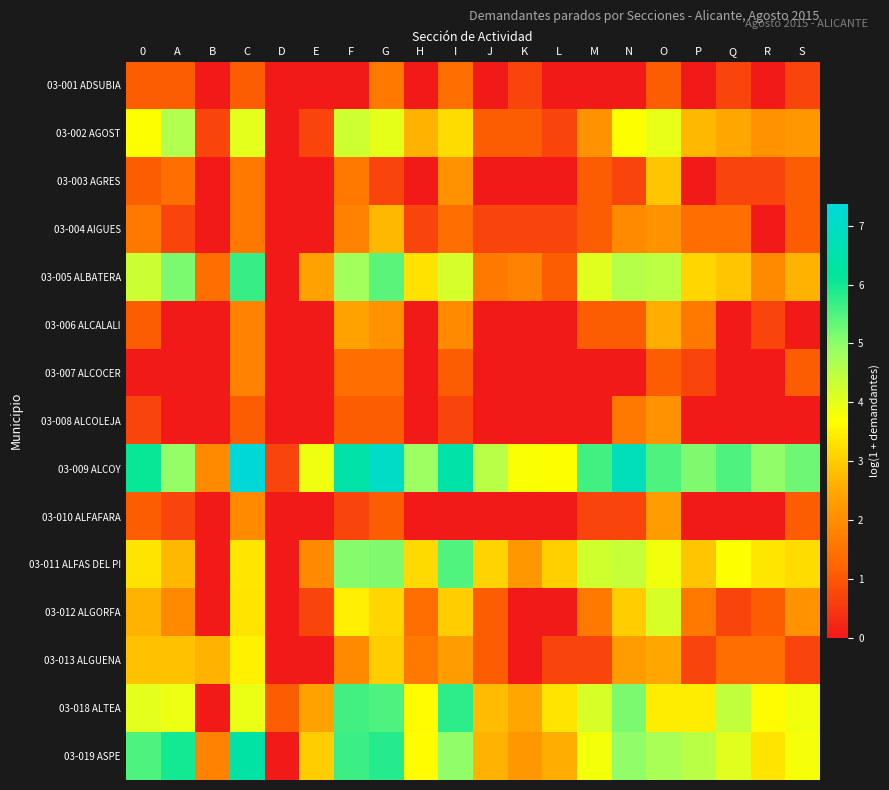

At S, list the series in order from smallest to largest.

03-006 ALCALALI, 03-008 ALCOLEJA, 03-001 ADSUBIA, 03-013 ALGUENA, 03-003 AGRES, 03-004 AIGUES, 03-007 ALCOCER, 03-010 ALFAFARA, 03-012 ALGORFA, 03-002 AGOST, 03-005 ALBATERA, 03-011 ALFAS DEL PI, 03-019 ASPE, 03-018 ALTEA, 03-009 ALCOY